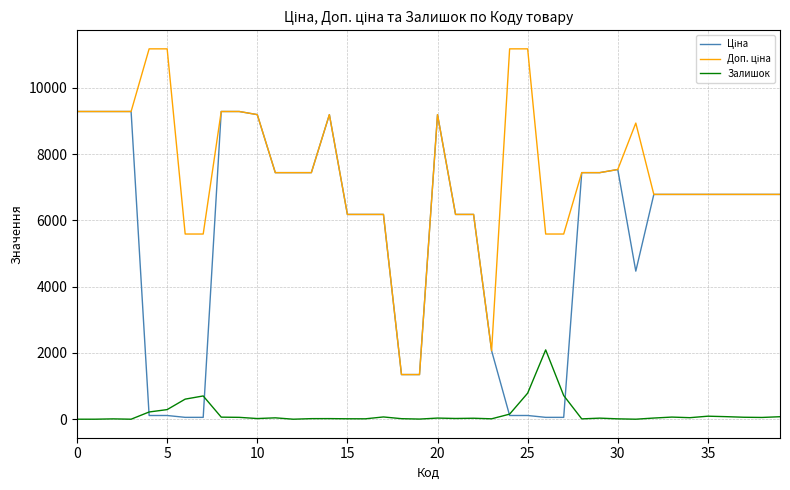

What is the greatest value displayed?

11182.0